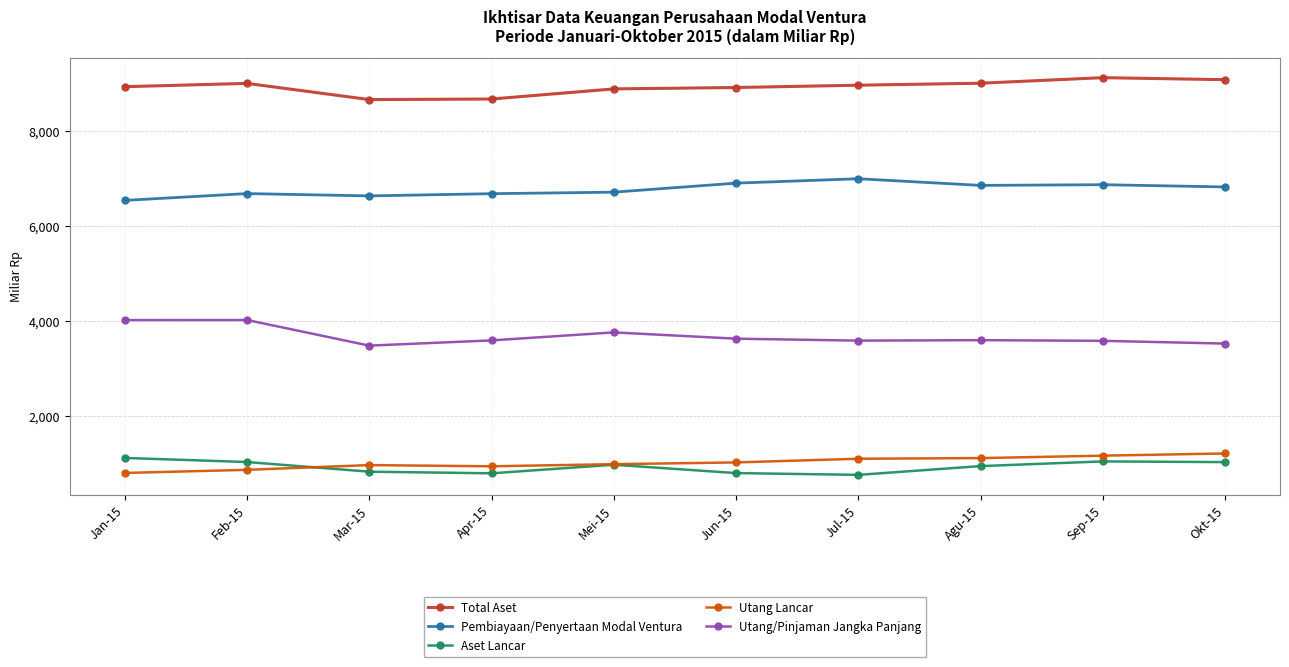

How many lines are shown in the chart?

5